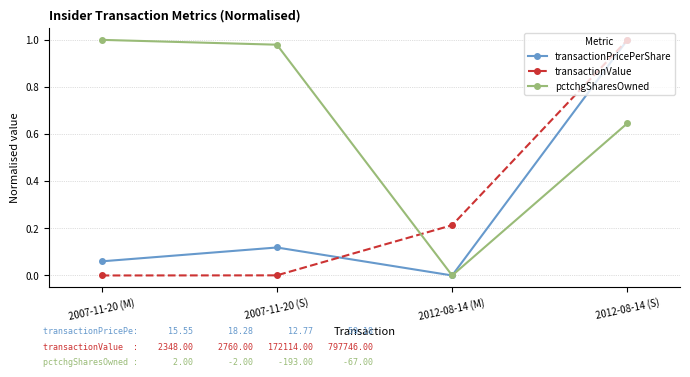

After their last crossing, which series has the higher values: transactionValue or pctchgSharesOwned?

transactionValue